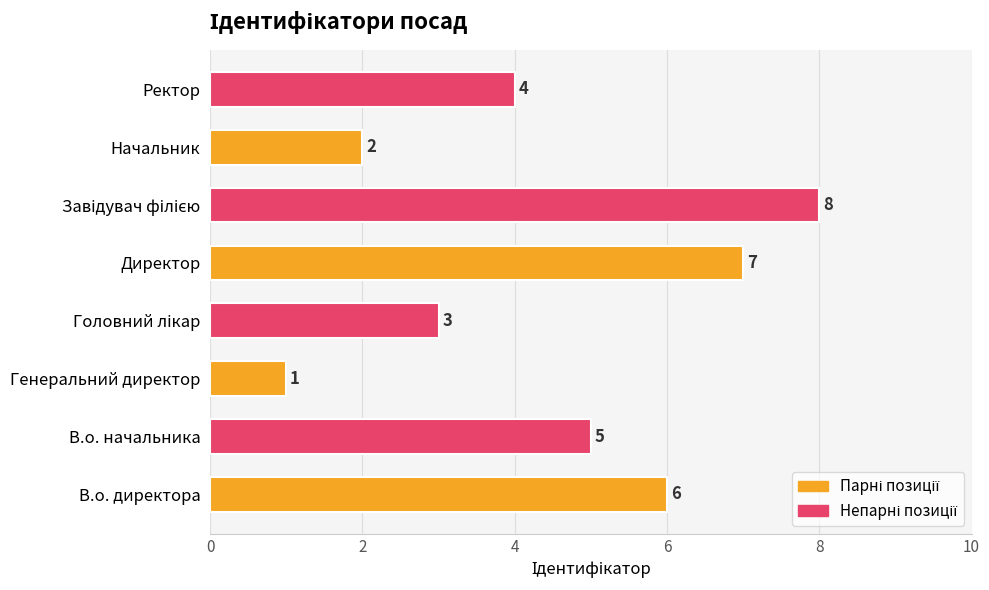

True or false: the data shows 5 at В.о. начальника.

True